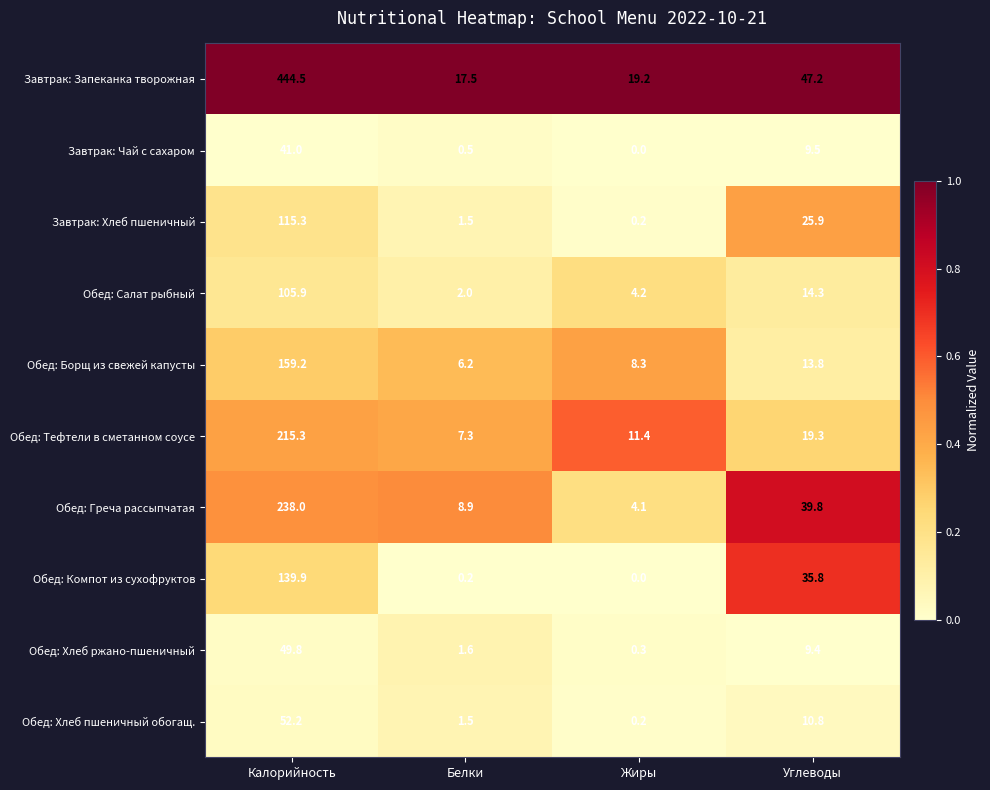

At which label is Обед: Борщ из свежей капусты closest to 82?

Углеводы